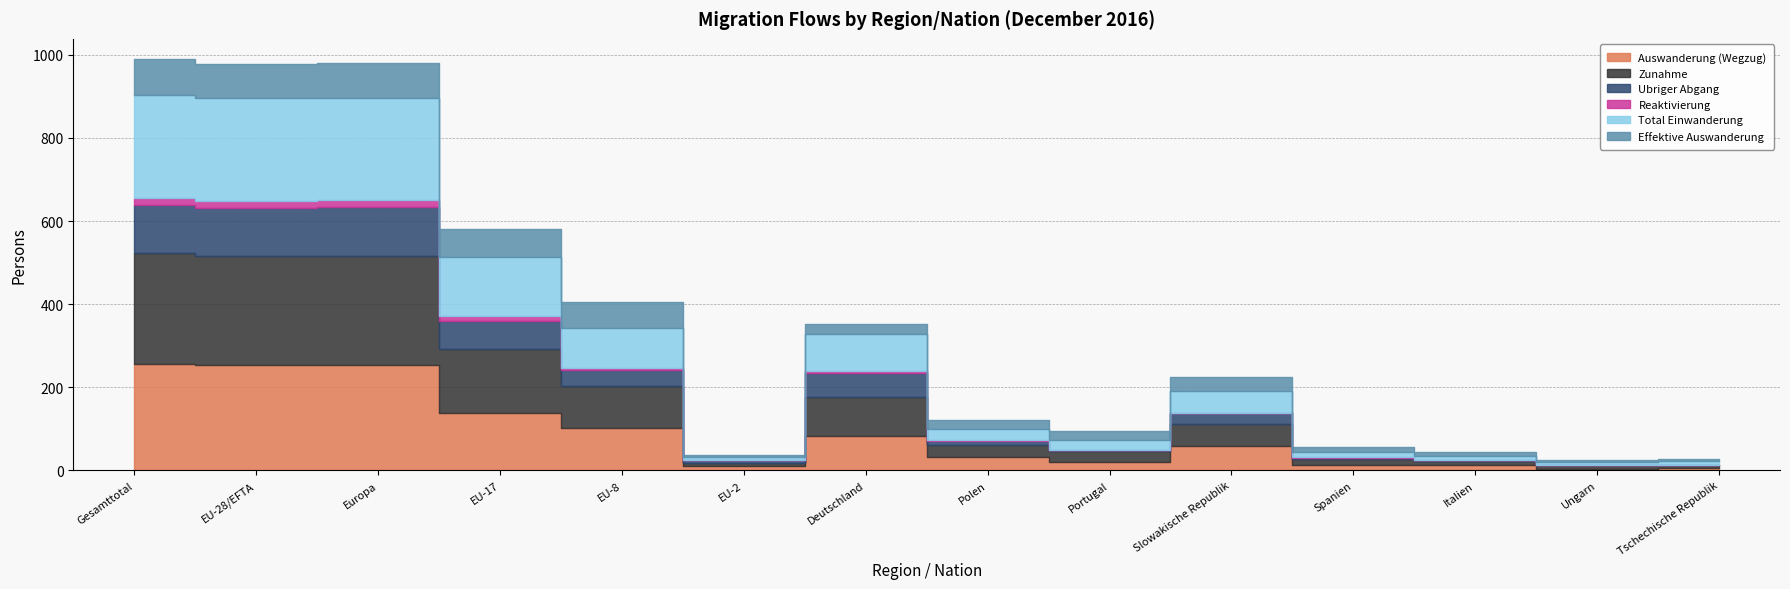

Reading right to left, extract all data points from this chart.

Auswanderung (Wegzug): Tschechische Republik=6	Ungarn=4	Italien=12	Spanien=12	Slowakische Republik=58	Portugal=21	Polen=32	Deutschland=83	EU-2=10	EU-8=103	EU-17=138	Europa=254	EU-28/EFTA=253	Gesamttotal=257
Zunahme: Tschechische Republik=8	Ungarn=8	Italien=10	Spanien=16	Slowakische Republik=54	Portugal=26	Polen=28	Deutschland=93	EU-2=8	EU-8=100	EU-17=153	Europa=263	EU-28/EFTA=263	Gesamttotal=265
Ubriger Abgang: Tschechische Republik=0	Ungarn=1	Italien=3	Spanien=1	Slowakische Republik=26	Portugal=1	Polen=11	Deutschland=59	EU-2=6	EU-8=39	EU-17=69	Europa=116	EU-28/EFTA=116	Gesamttotal=116
Reaktivierung: Tschechische Republik=0	Ungarn=1	Italien=1	Spanien=2	Slowakische Republik=1	Portugal=0	Polen=1	Deutschland=5	EU-2=1	EU-8=4	EU-17=12	Europa=17	EU-28/EFTA=17	Gesamttotal=17
Total Einwanderung: Tschechische Republik=8	Ungarn=7	Italien=9	Spanien=14	Slowakische Republik=53	Portugal=26	Polen=27	Deutschland=88	EU-2=7	EU-8=96	EU-17=141	Europa=246	EU-28/EFTA=246	Gesamttotal=248
Effektive Auswanderung: Tschechische Republik=6	Ungarn=3	Italien=9	Spanien=11	Slowakische Republik=32	Portugal=20	Polen=21	Deutschland=24	EU-2=4	EU-8=64	EU-17=69	Europa=84	EU-28/EFTA=83	Gesamttotal=86